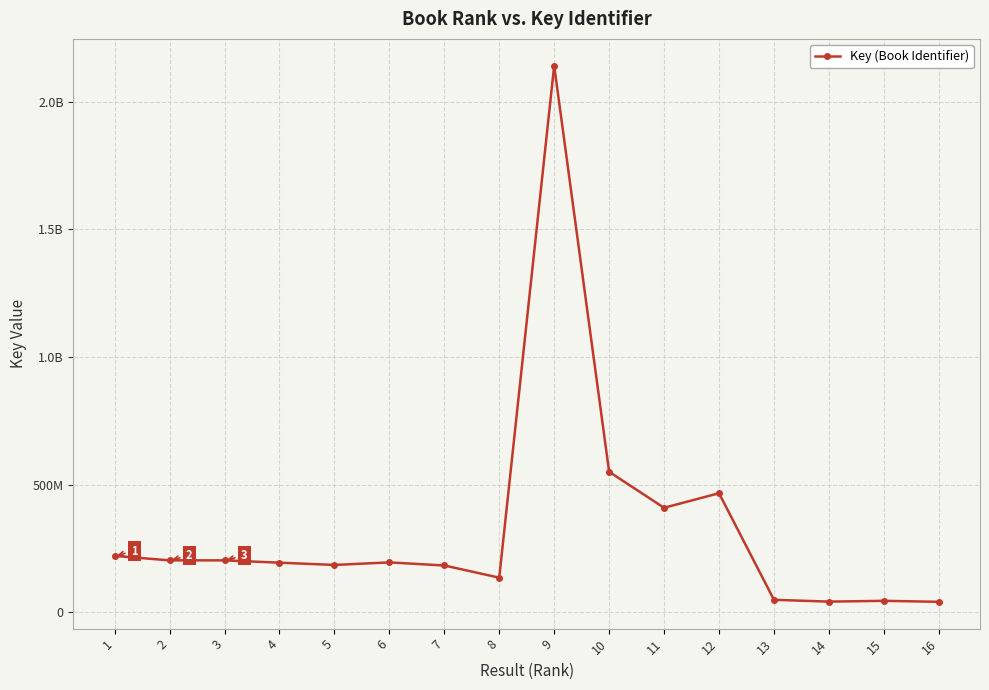

Which category has the highest value across all series?

9